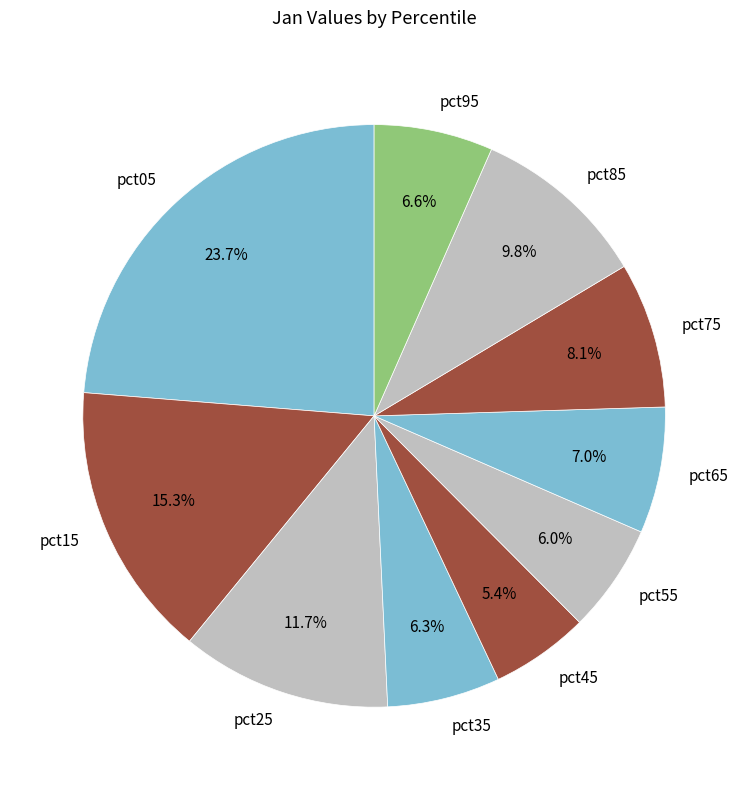

Combined, do pct05 and pct15 account for over 50%?

No